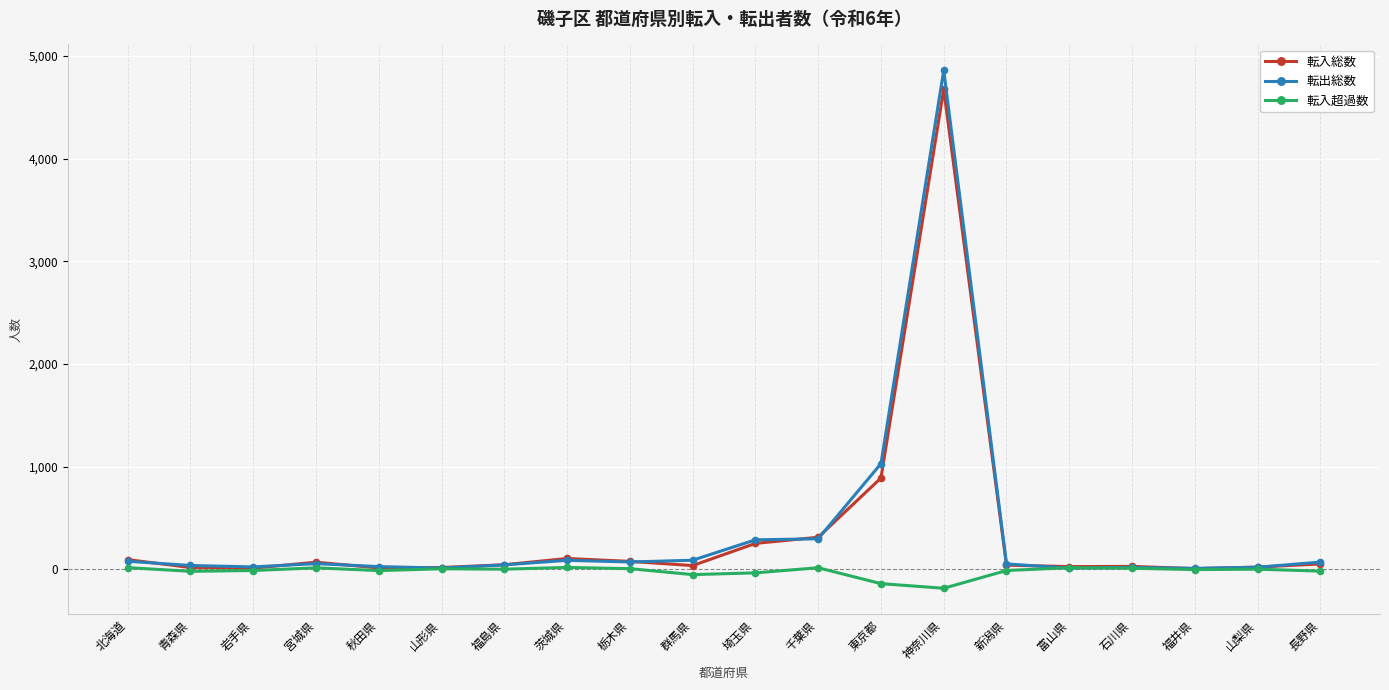

What are all the series names shown in the legend?

転入総数, 転出総数, 転入超過数